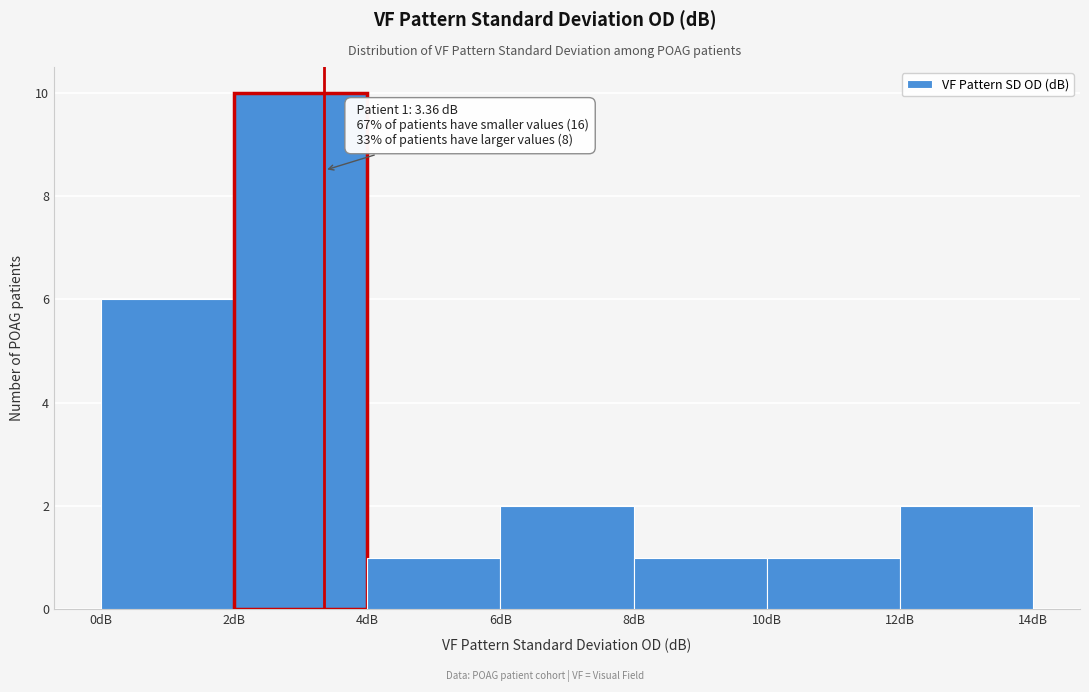

Over which range of the x-axis is the bar tallest?

2 to 4